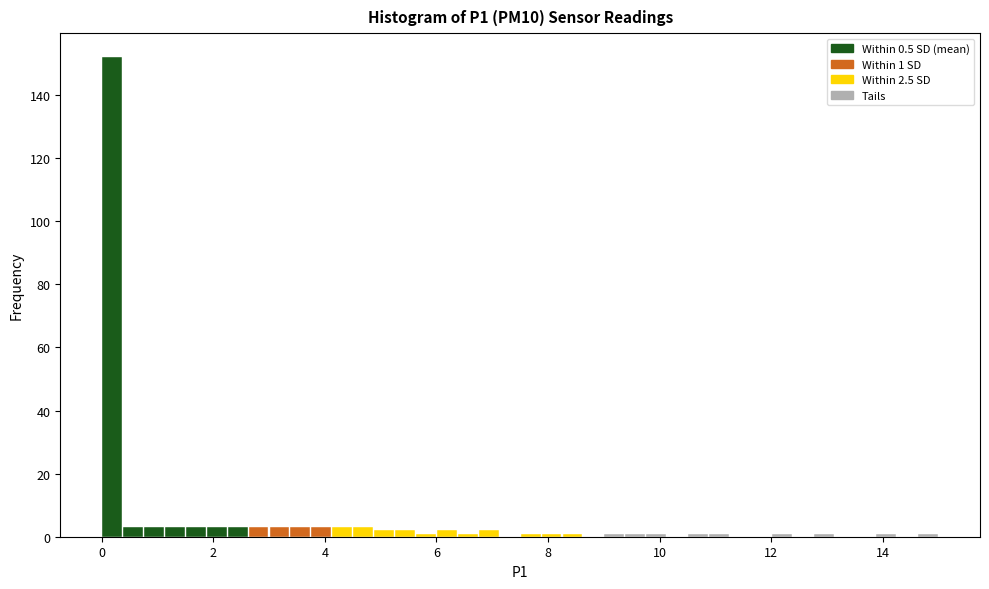

Around what value on the x-axis is the tallest bar? Give the approximate position of its centre, as read against the axis.

0.2